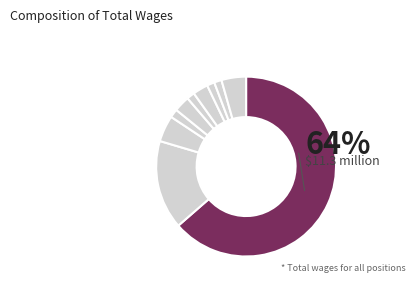

Count the number of slices in the pie.

10